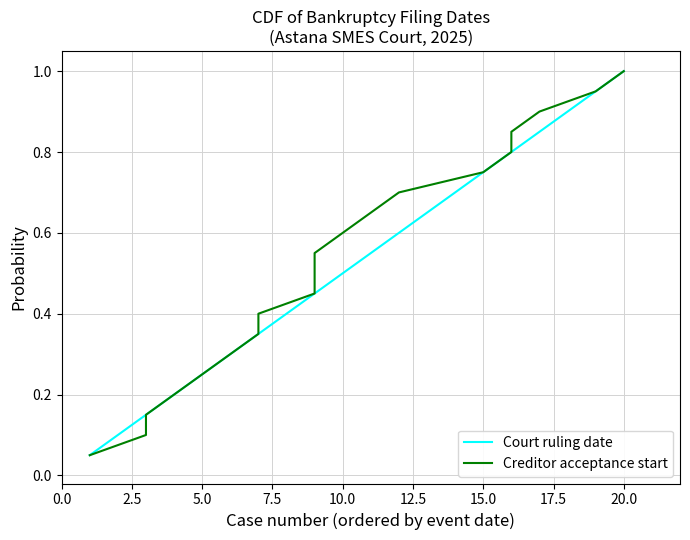

At how many categories does at least one series exceed 0?

20